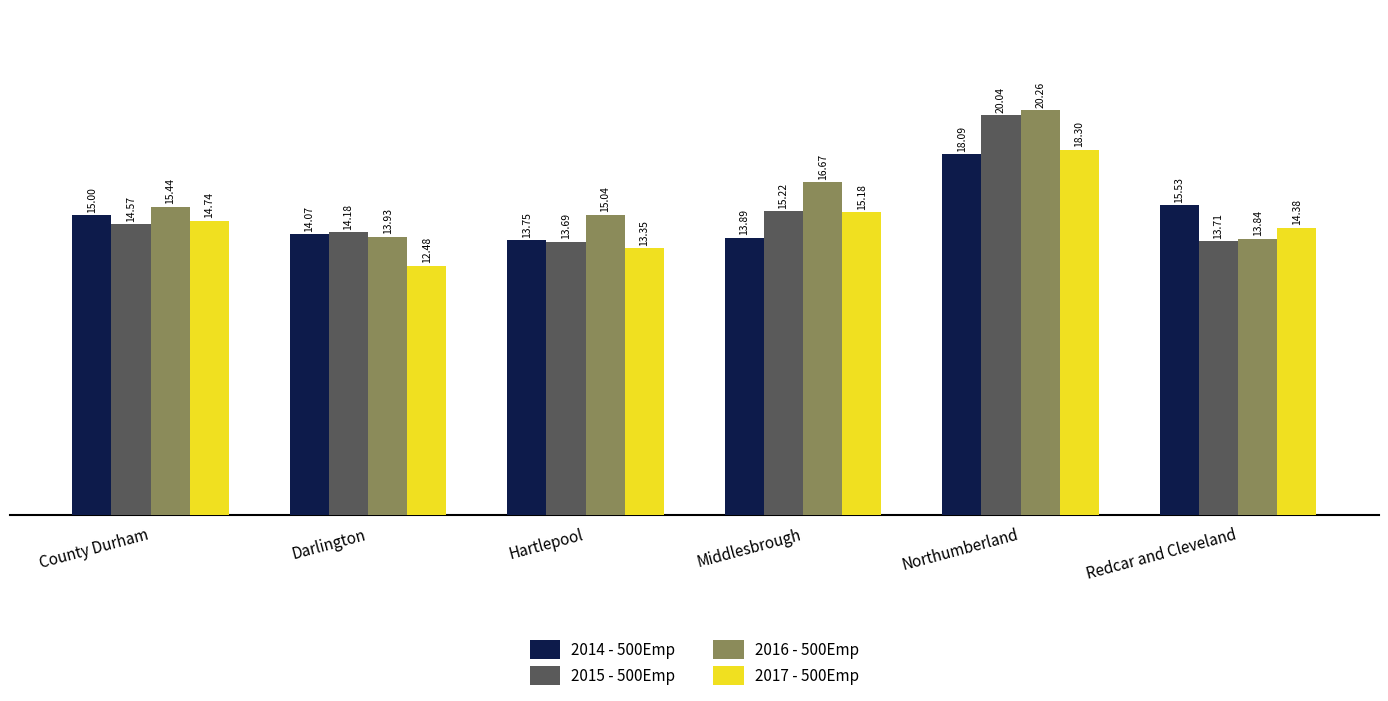

Which series changed the most between Northumberland and Redcar and Cleveland?

2016 - 500Emp